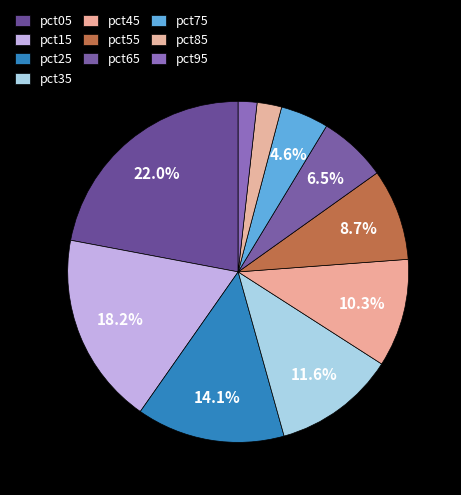

To the nearest percent, what percentage of the pie is pct75?

5%